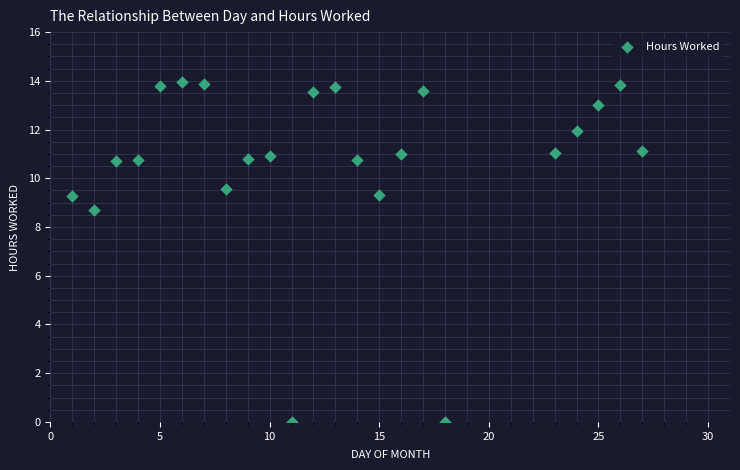

What Y value in the scatter plot is closest to 6?

8.7